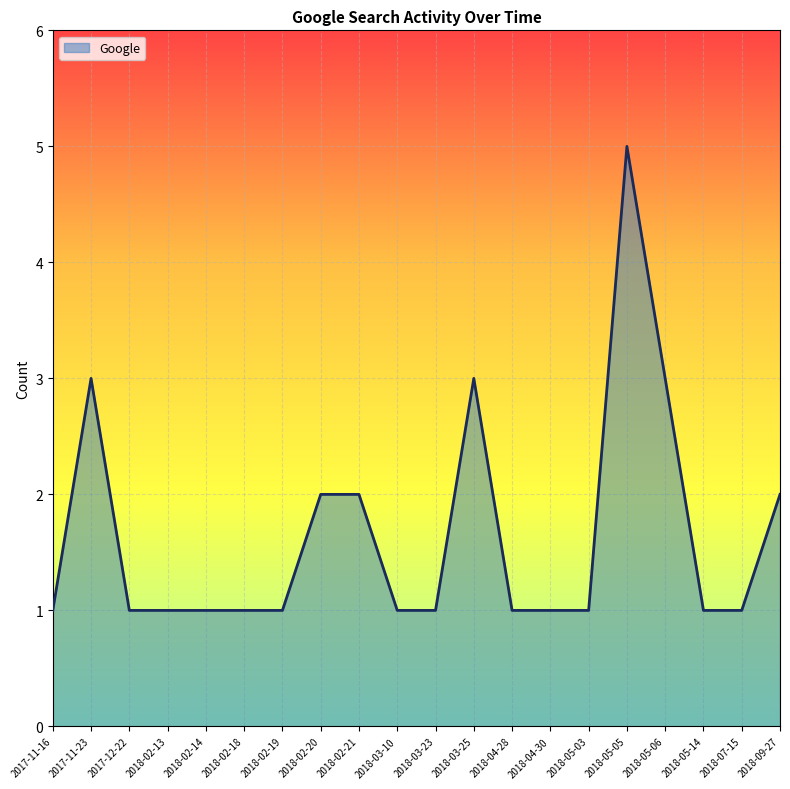

What is the sum of the values at 2018-03-25 and 2017-12-22?

4